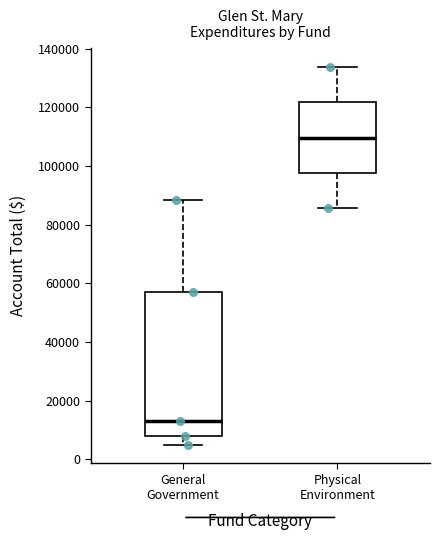

Comparing the boxes themselves (not the whiskers), which one is the tallest?

General Government